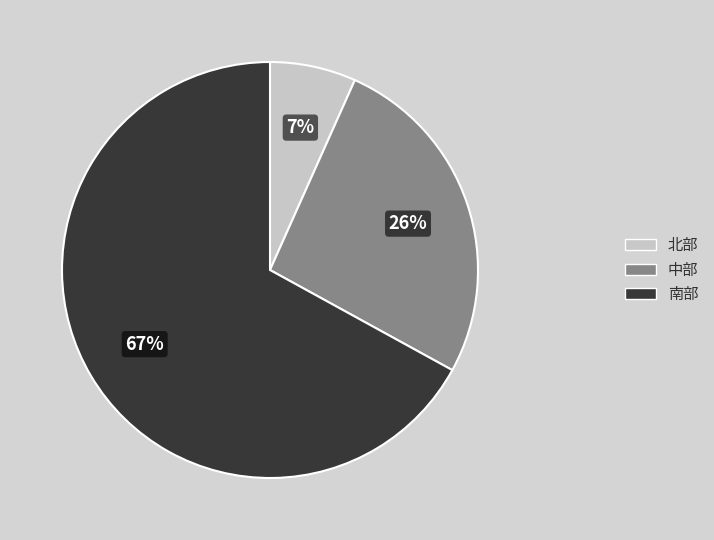

To the nearest percent, what is the difference between the largest and smallest slice percentages?

60%